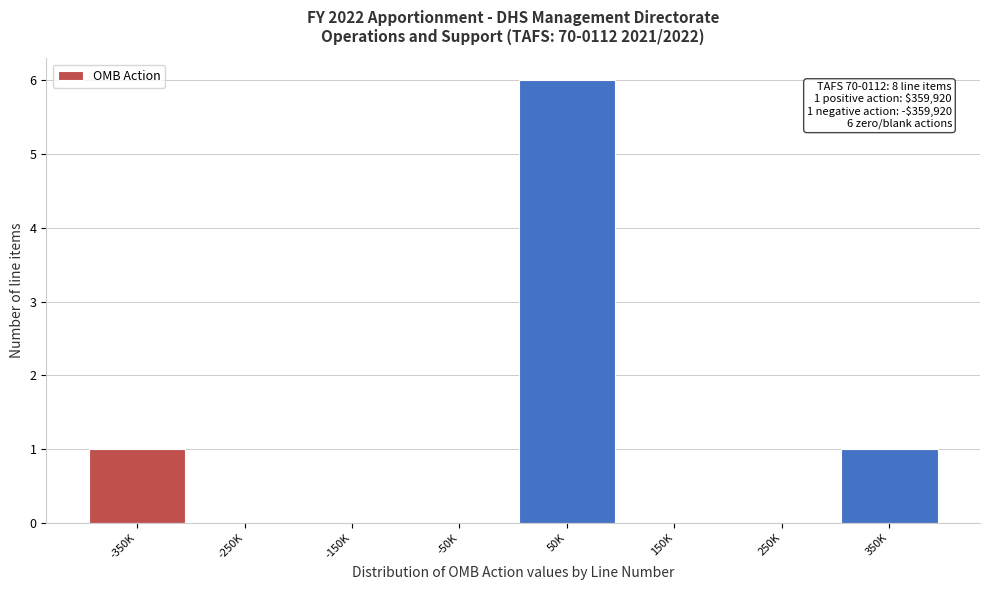

Reading left to right, what are all the values shown in this chart?

-350K=1	-250K=0	-150K=0	-50K=0	50K=6	150K=0	250K=0	350K=1